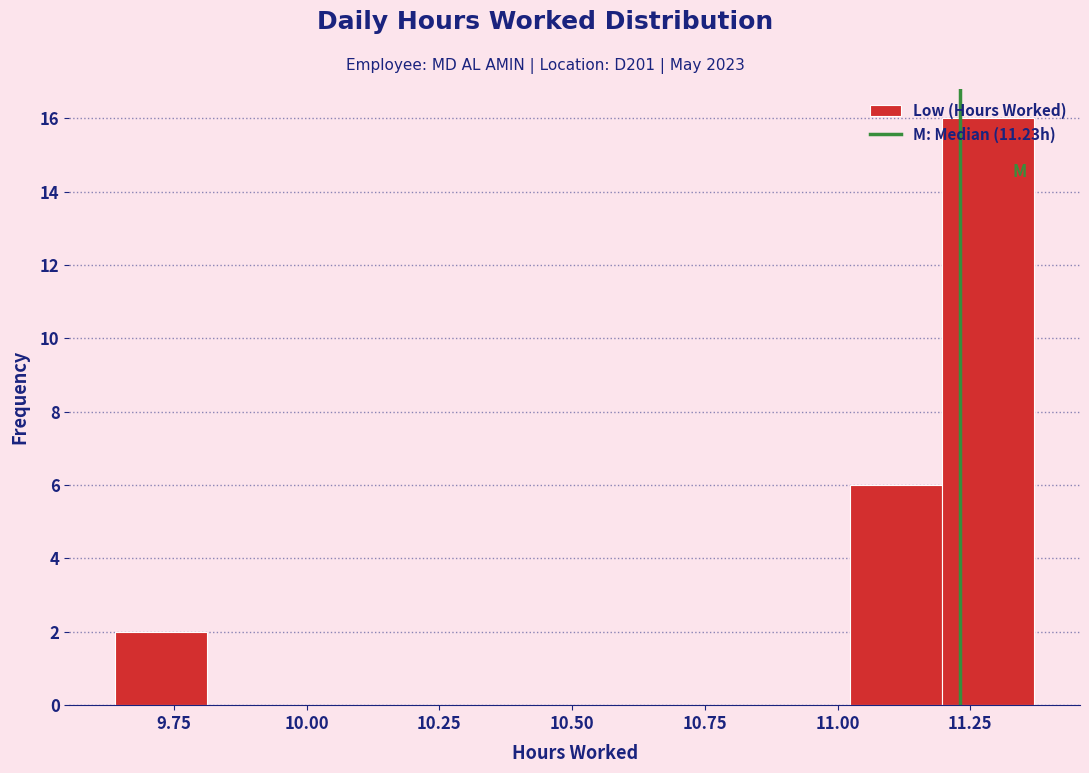

Around what value on the x-axis is the tallest bar? Give the approximate position of its centre, as read against the axis.

11.30